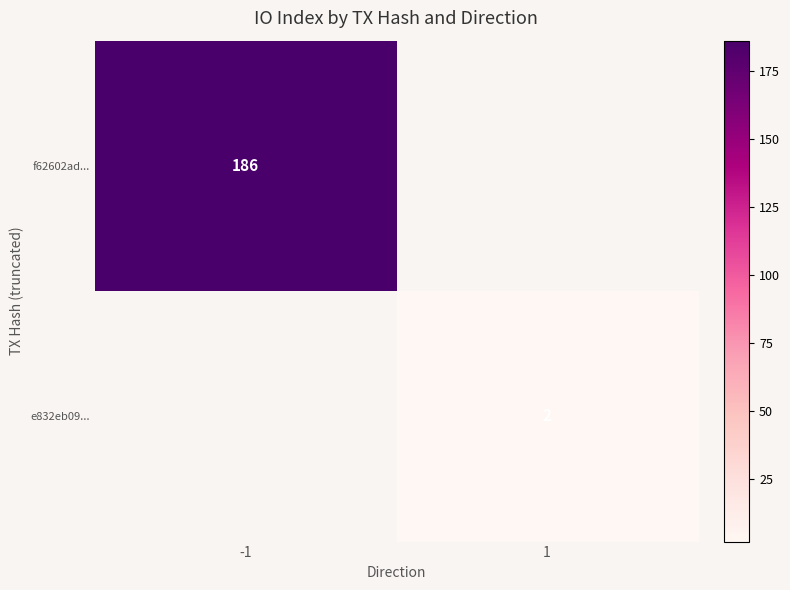

Is it true that f62602ad... equals 186 at -1?

True